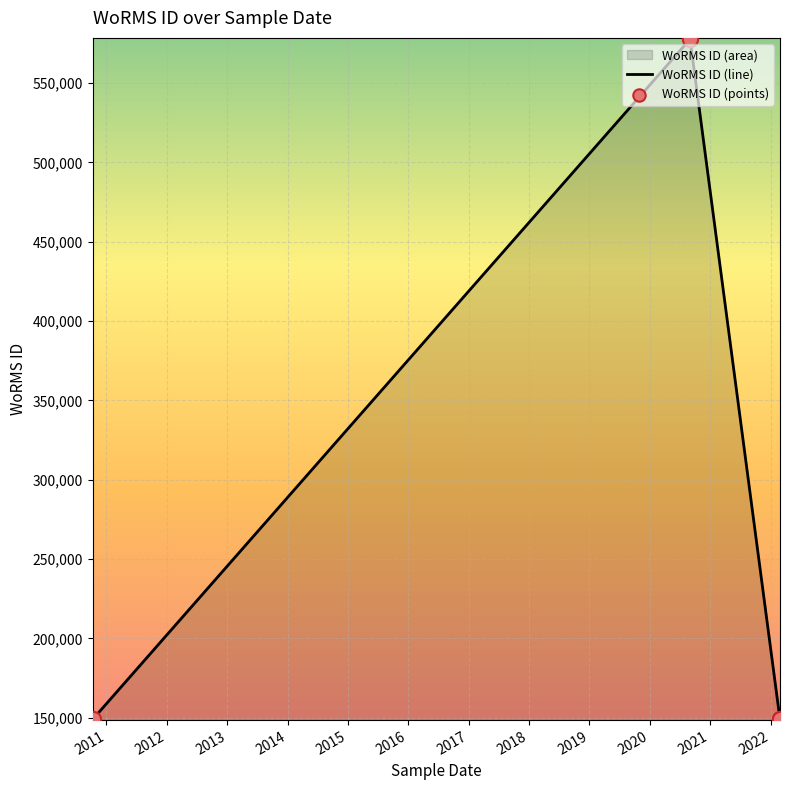

At how many categories does at least one series exceed 498070?

1